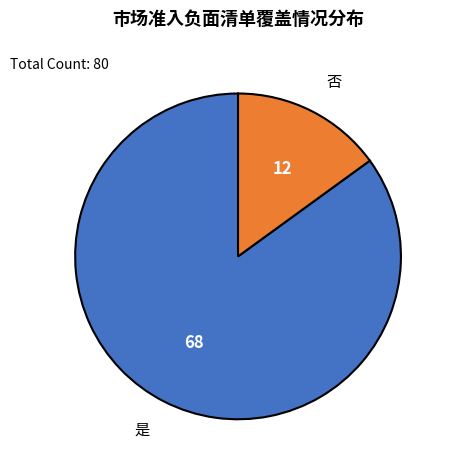

Is 否 the majority of the pie?

No